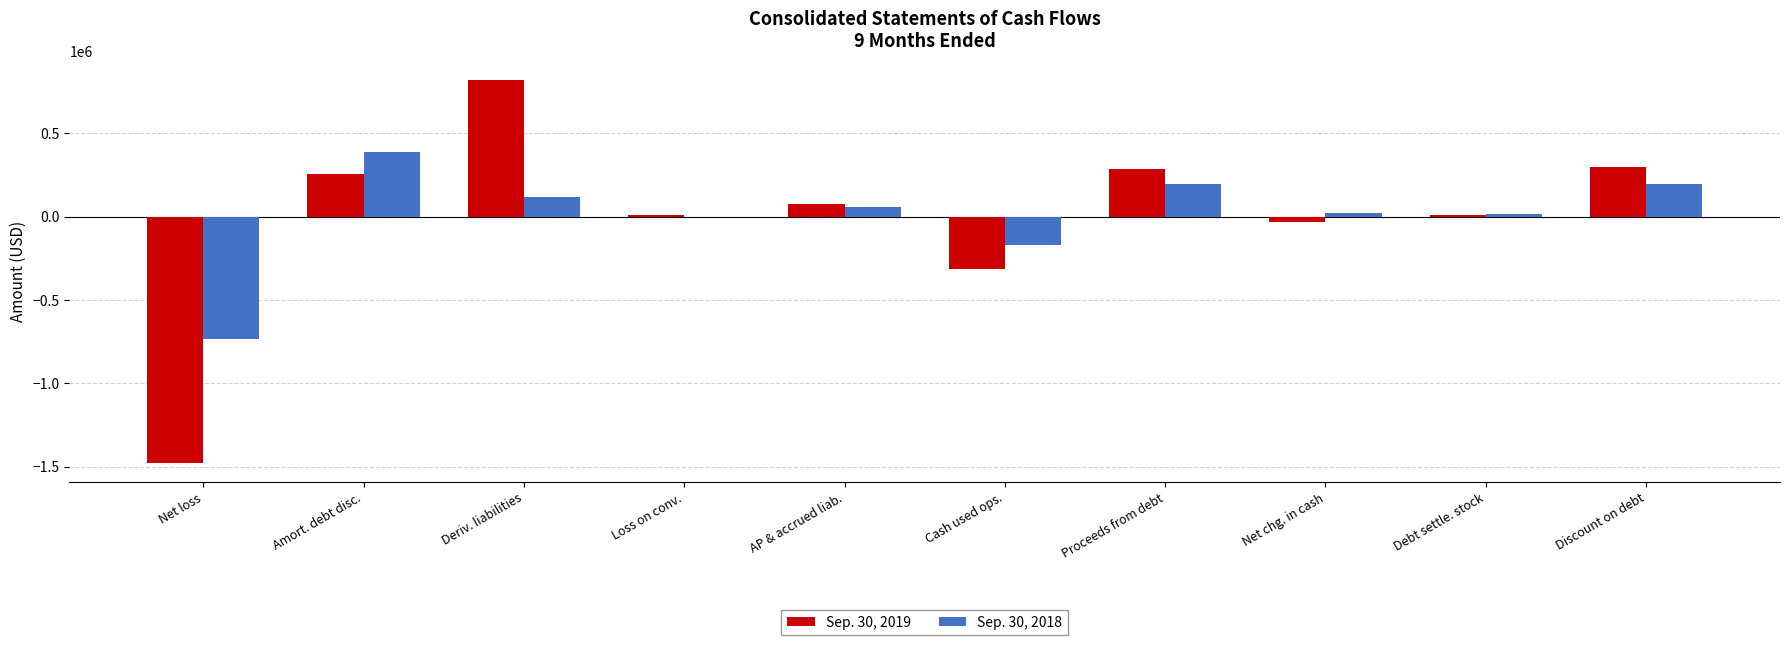

Between AP & accrued liab. and Discount on debt, which series saw the biggest shift?

Sep. 30, 2019